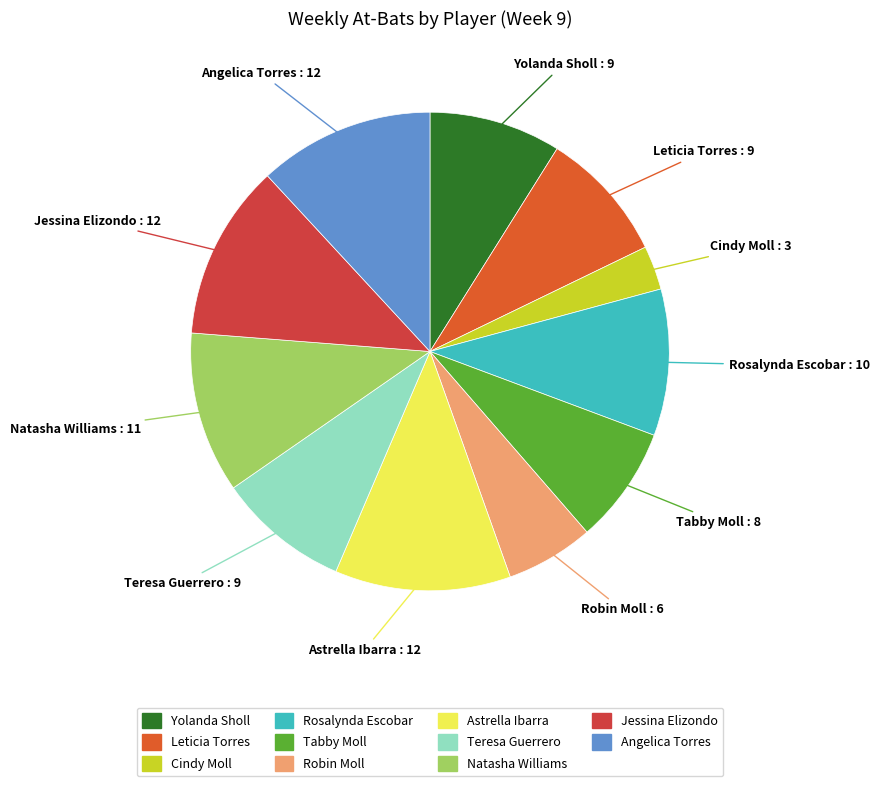

The Yolanda Sholl slice represents 17% of the pie. True or false?

False